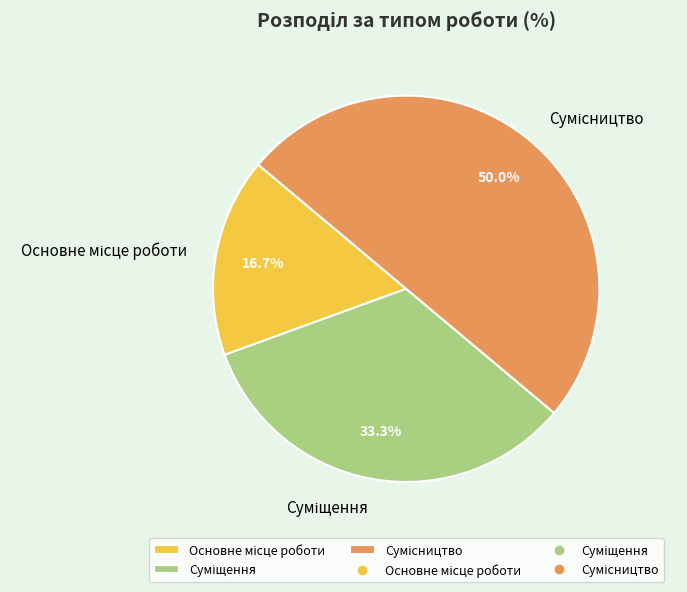

How many segments does this pie chart have?

3